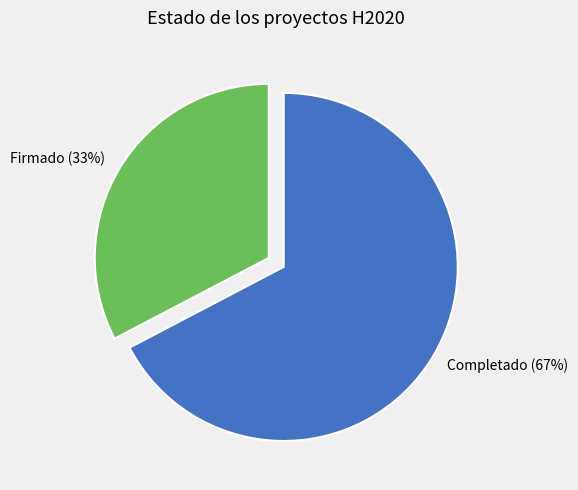

Is there a majority slice in this chart?

Yes